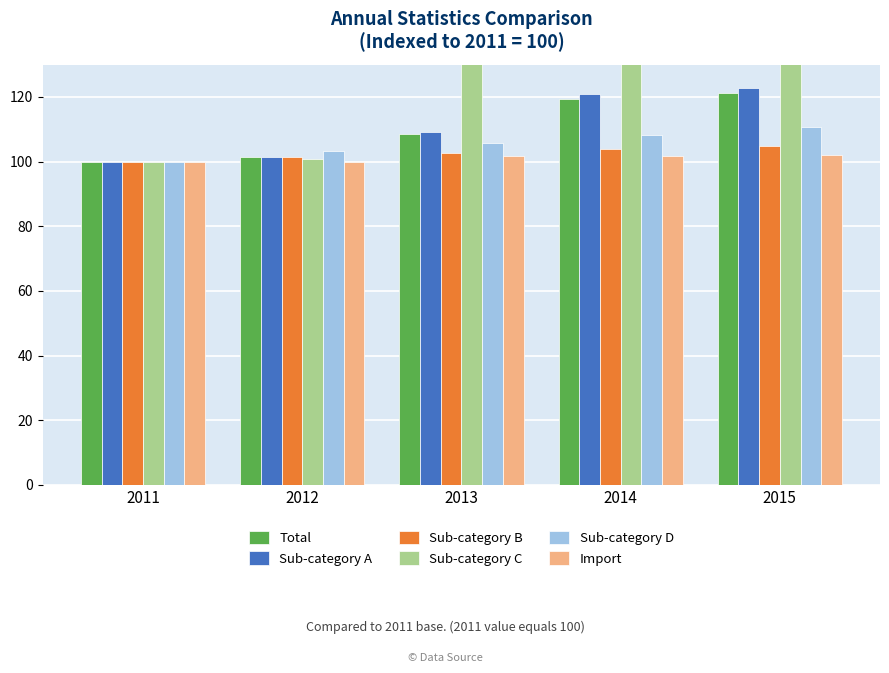

At how many categories does at least one series exceed 126?

3